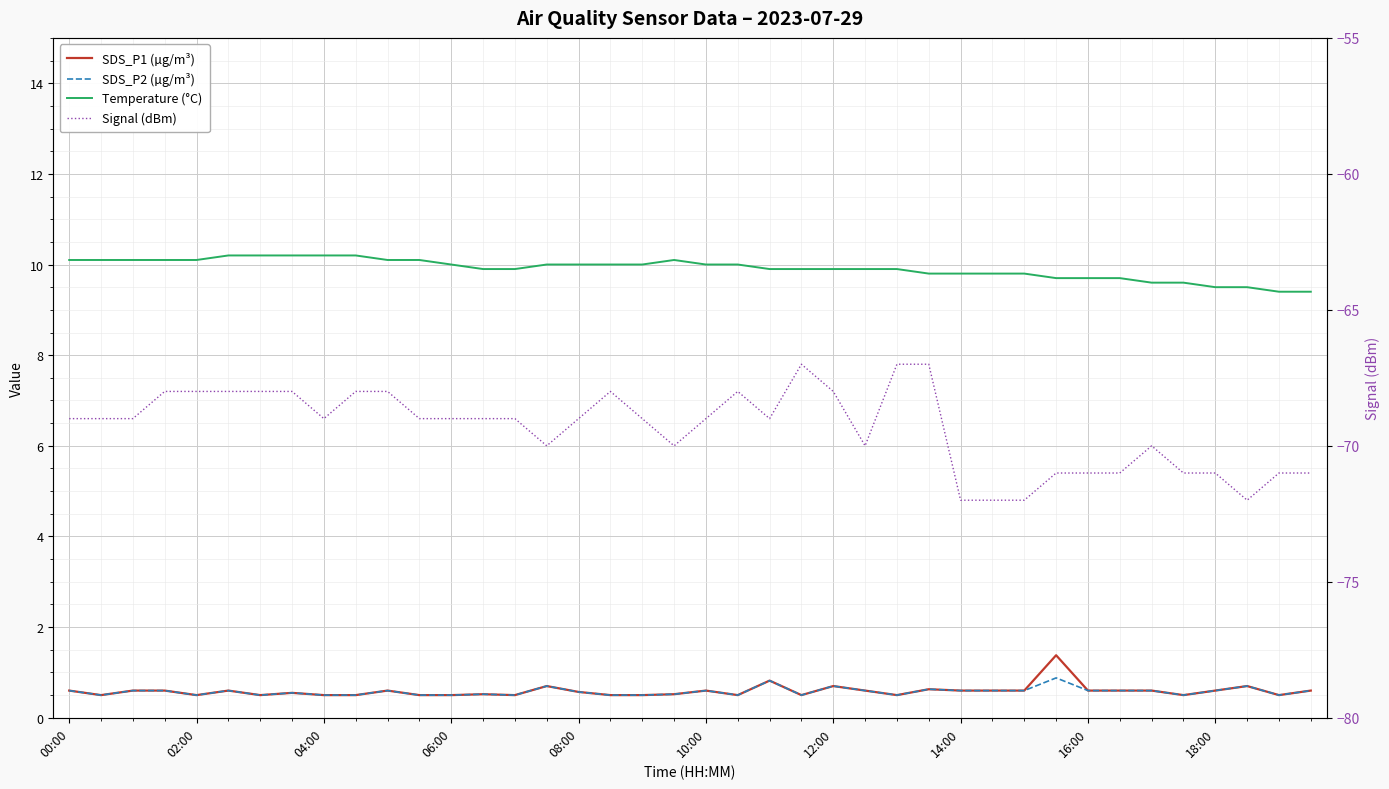

At which label is SDS_P1 (µg/m³) closest to 0?

02:00